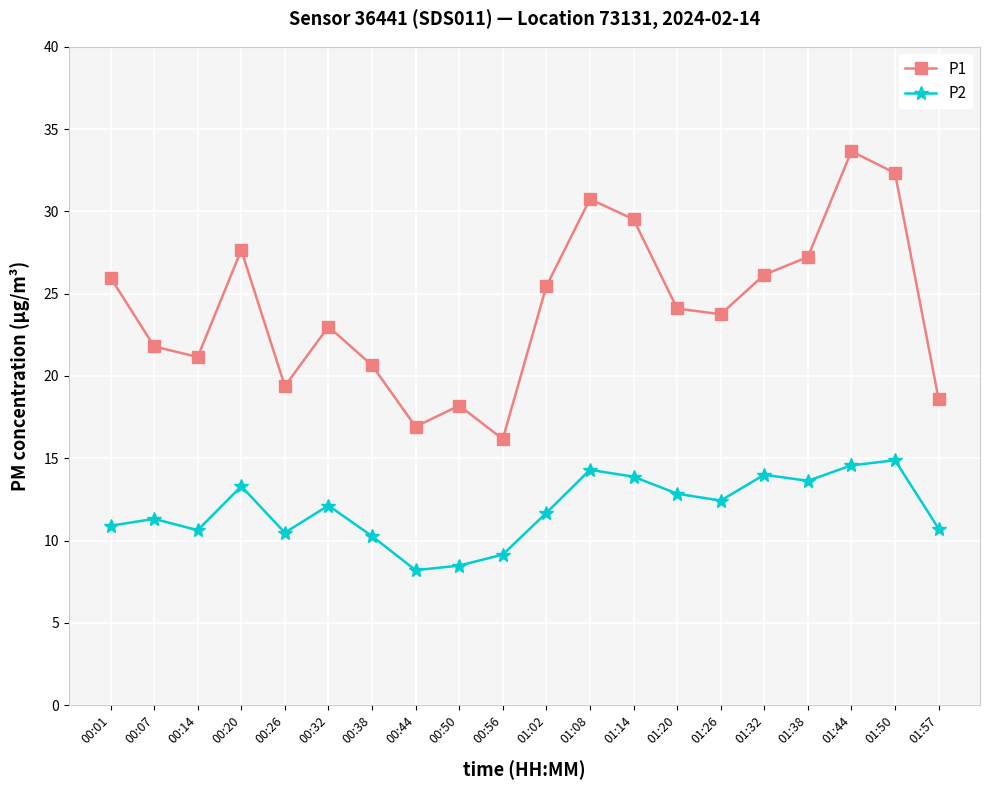

At 00:20, list the series in order from smallest to largest.

P2, P1